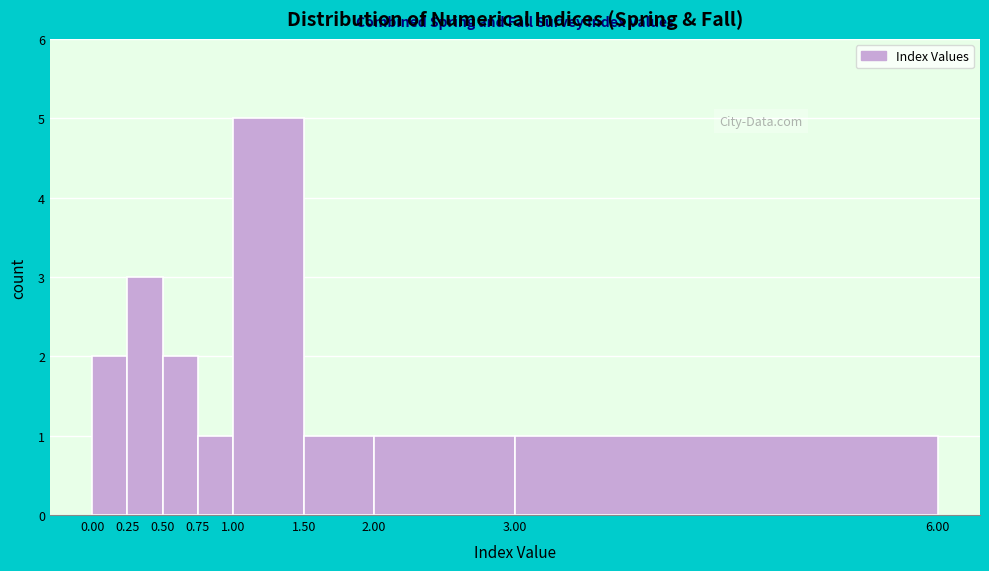

Reading left to right, transcribe this chart: for each bar, give the range it covers on the x-axis and its height. The values are not printed on the chart, so give them approximately, as read against the axis.

0.00 to 0.25: 2
0.25 to 0.50: 3
0.50 to 0.75: 2
0.75 to 1.00: 1
1.00 to 1.50: 5
1.50 to 2.00: 1
2.00 to 3.00: 1
3.00 to 6.00: 1